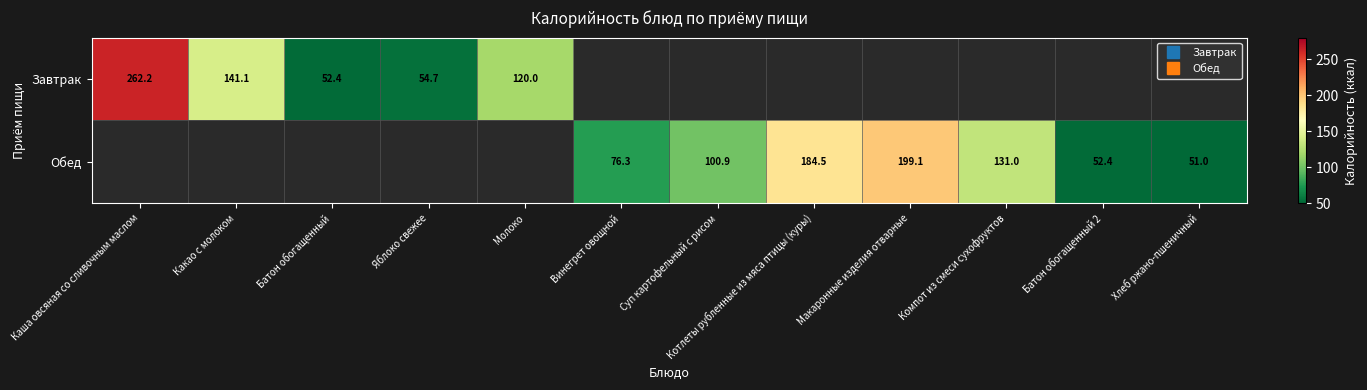

Rank the series by their maximum value, from highest to lowest.

Завтрак, Обед